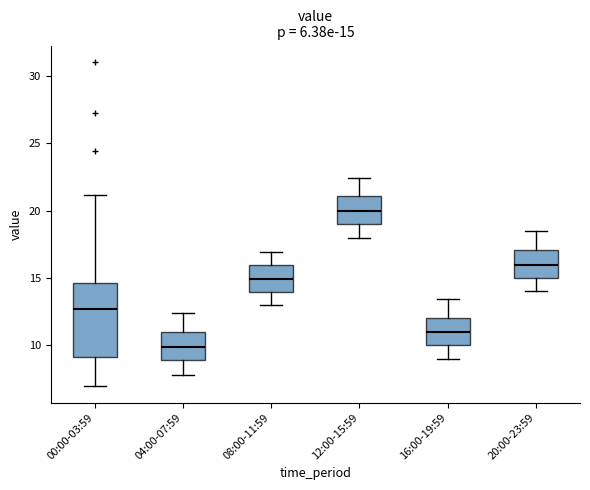

Which box has the lowest median line?

04:00-07:59